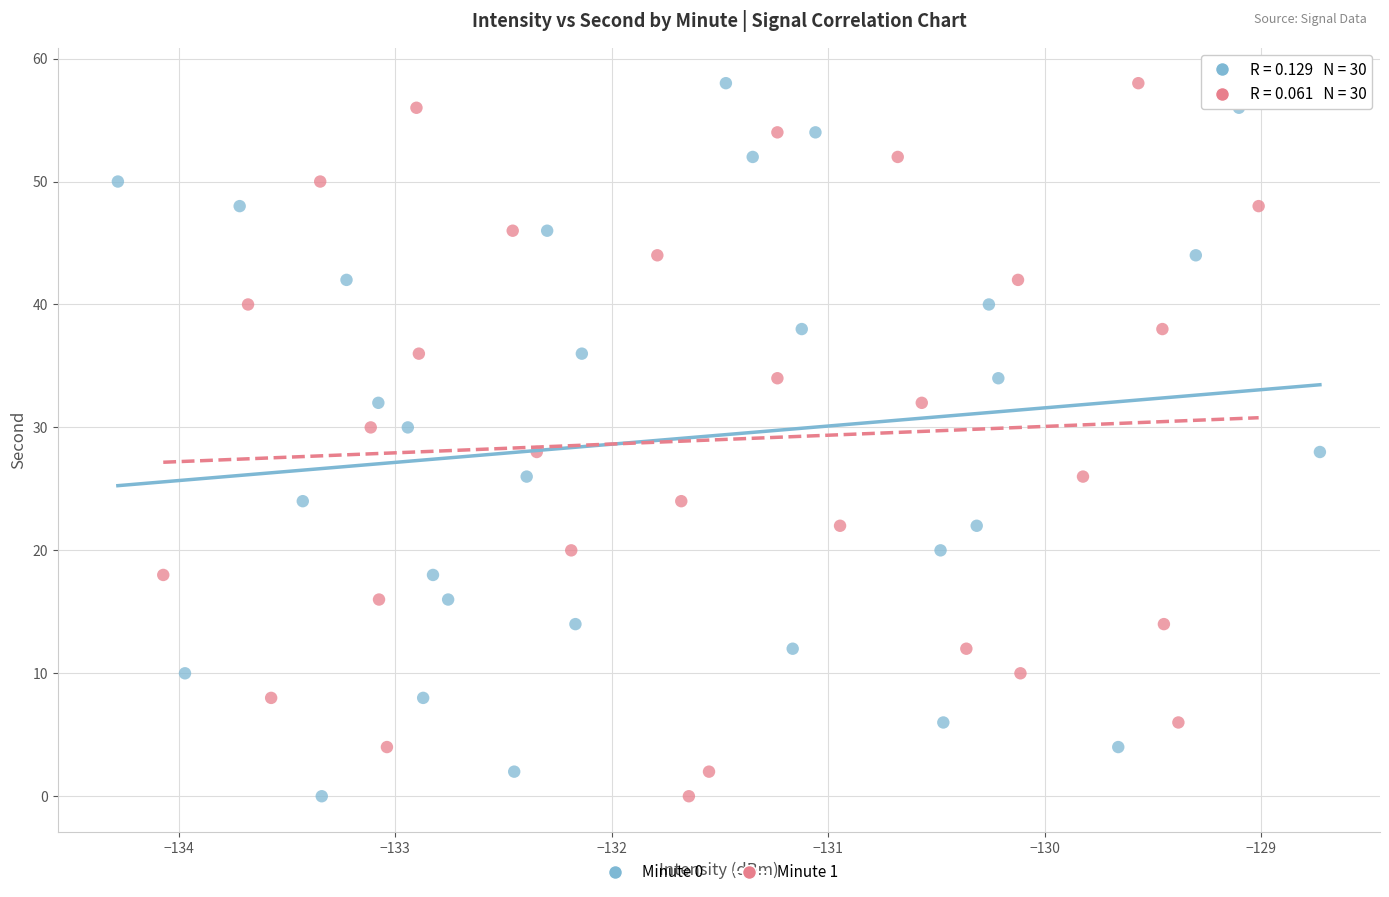

What are all the series names shown in the legend?

Minute 0, Minute 1